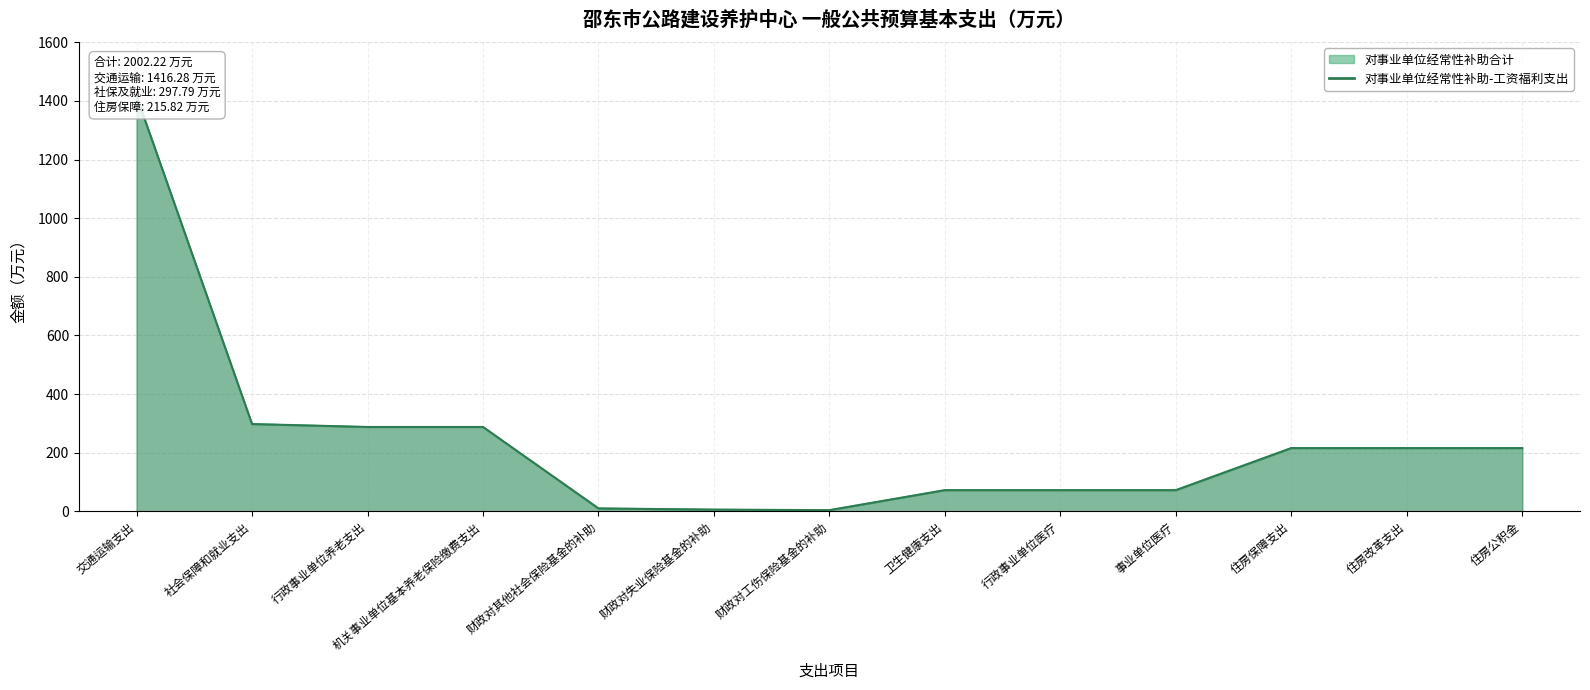

Which label corresponds to the largest value in the chart?

交通运输支出